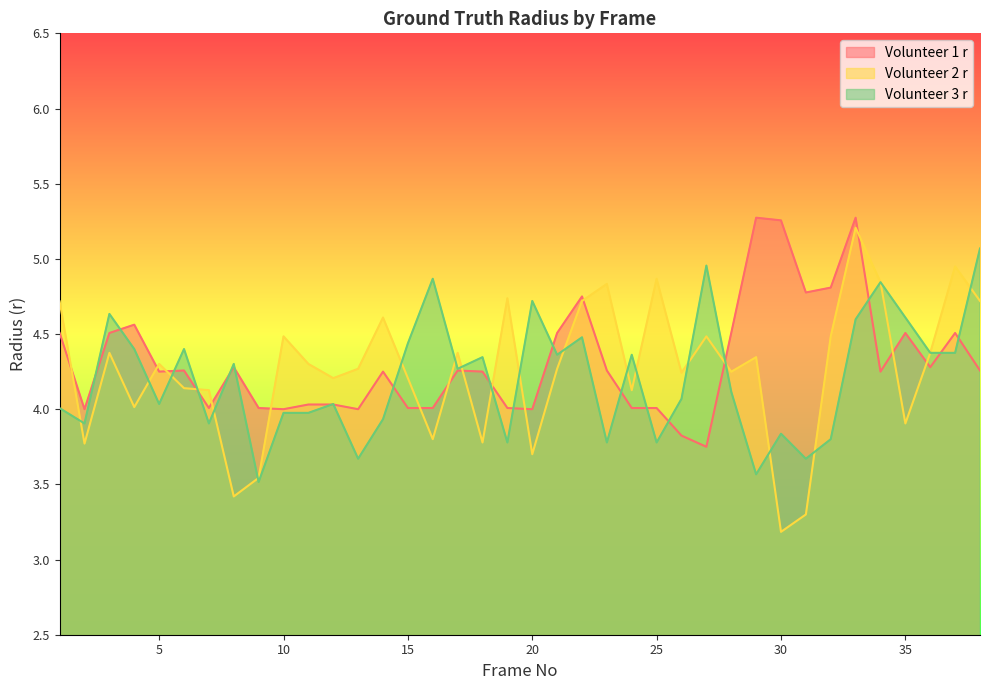

How many values in the Volunteer 2 r series exceed 4?

29